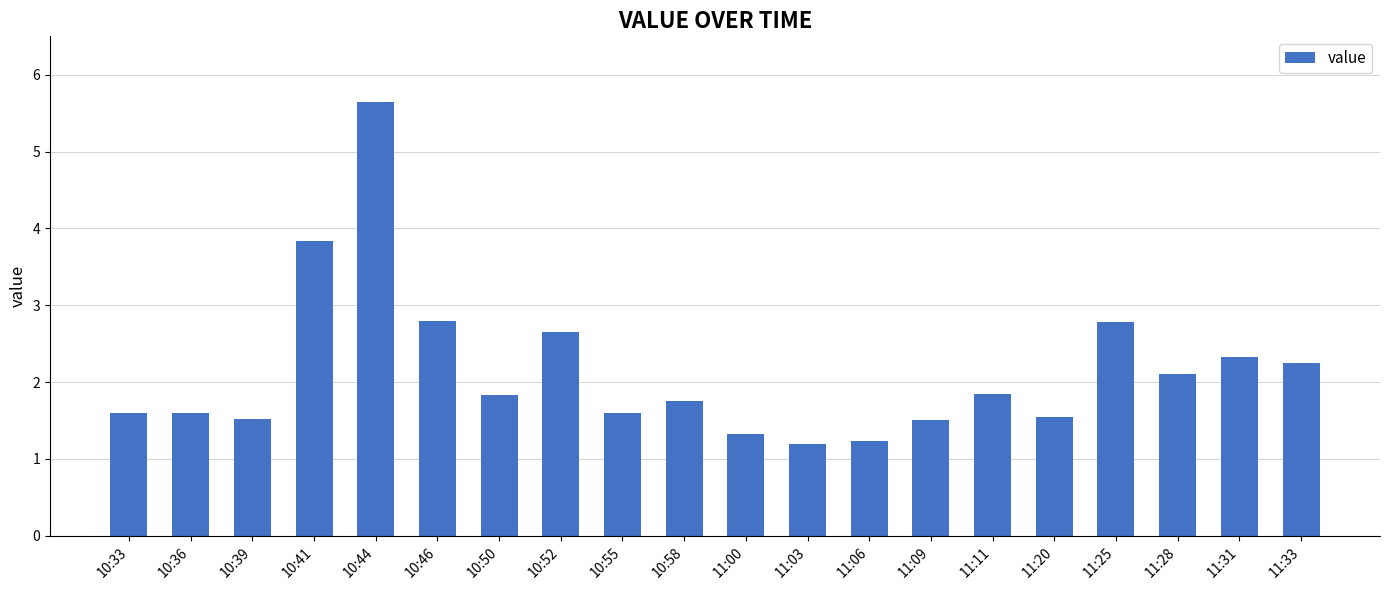

Approximately how many times larger is the value at 10:36 compared to 11:31?

0.7